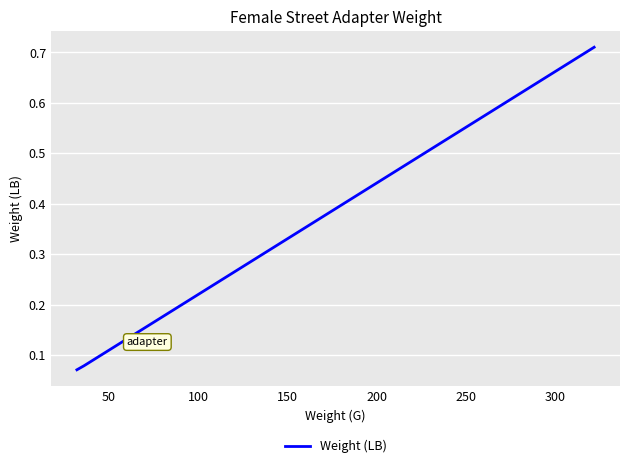

Count the number of categories in the chart.

4